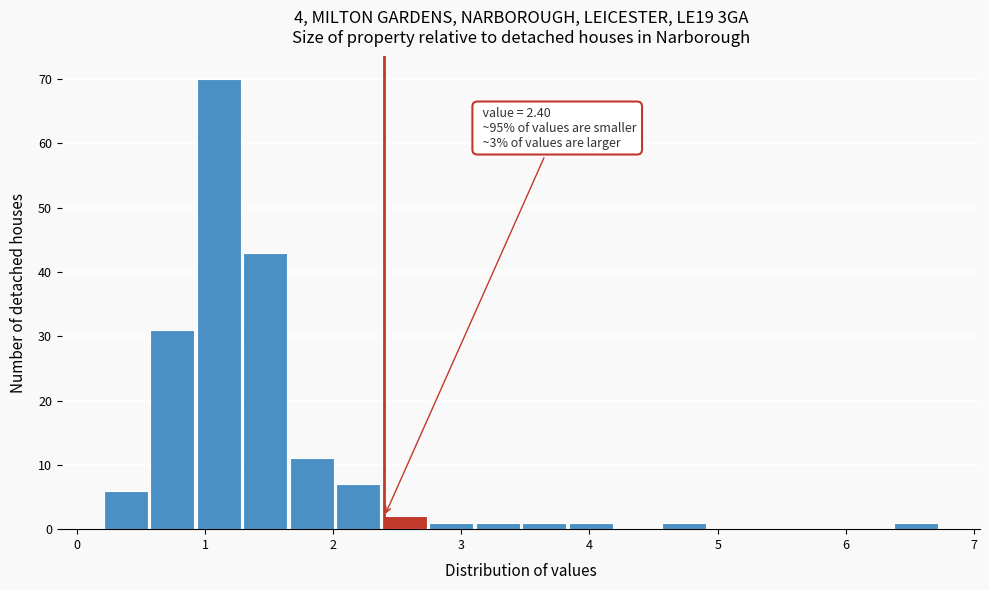

Around what value on the x-axis is the tallest bar? Give the approximate position of its centre, as read against the axis.

1.1